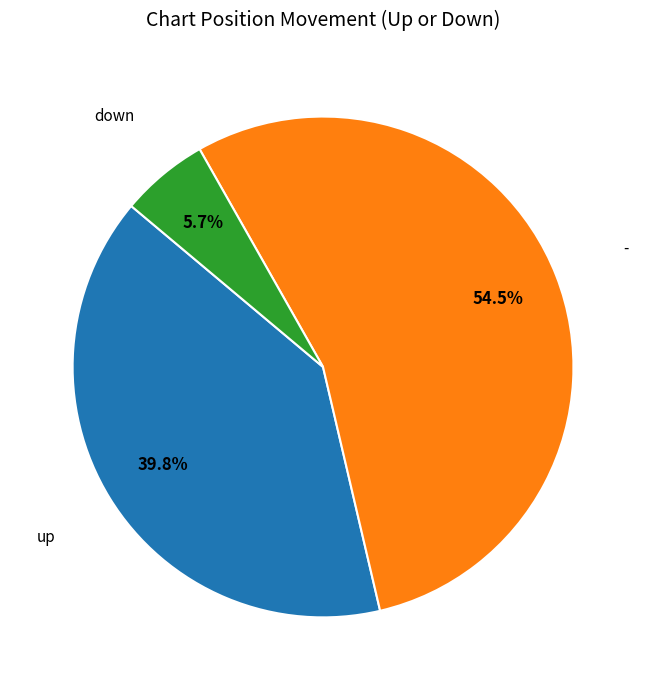

Is there any slice that represents more than half of the pie?

Yes